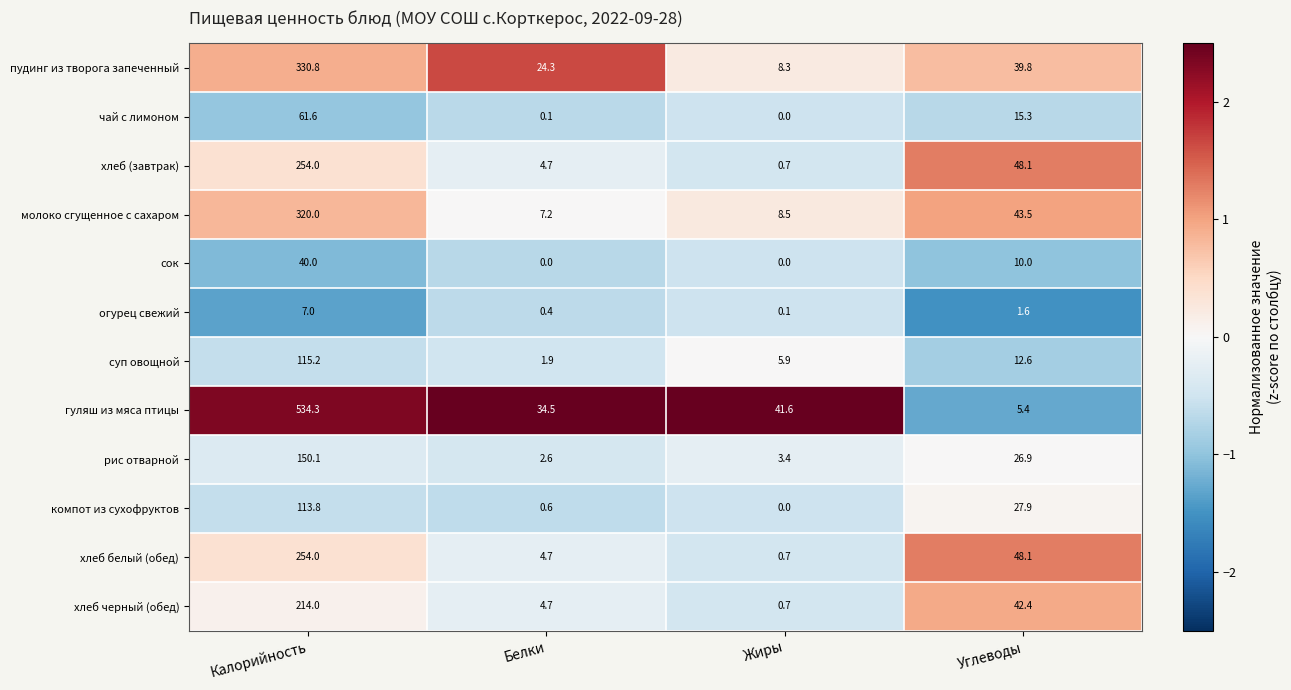

Is it true that молоко сгущенное с сахаром equals 8.5 at Жиры?

True